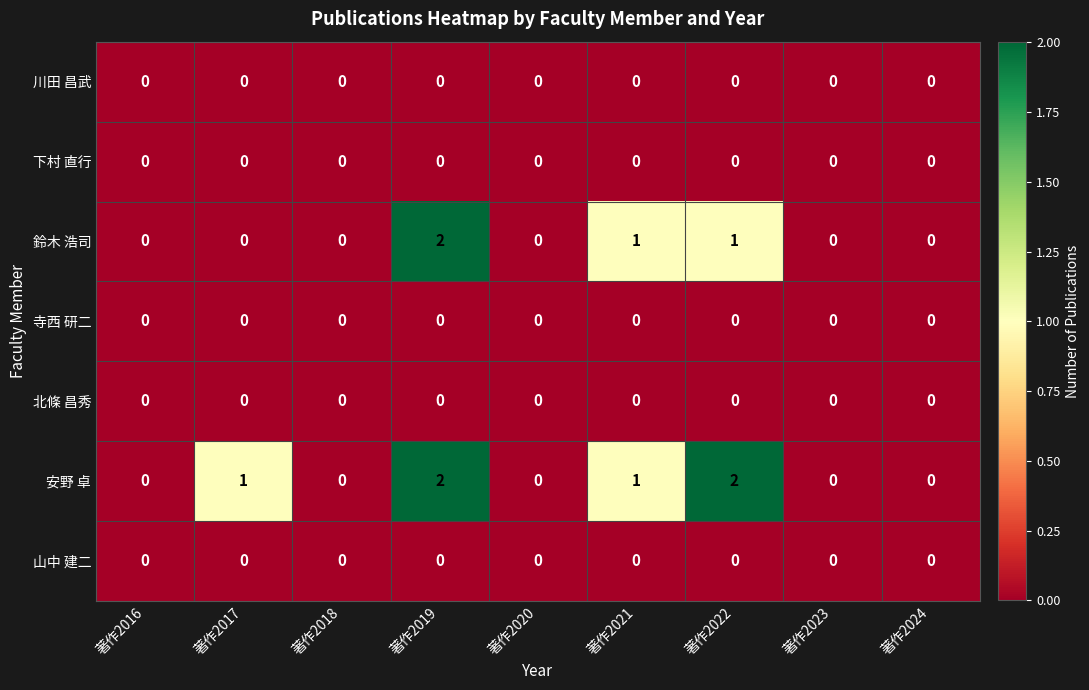

What is the total value across all series at 著作2022?

3